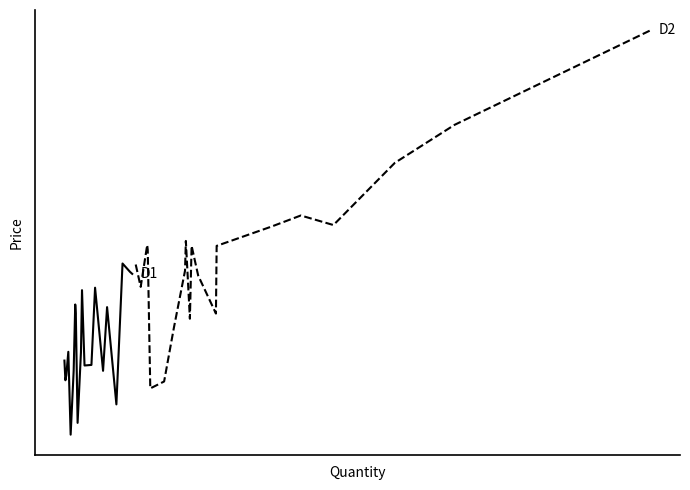

How many data points in D1 are above 37793?

9